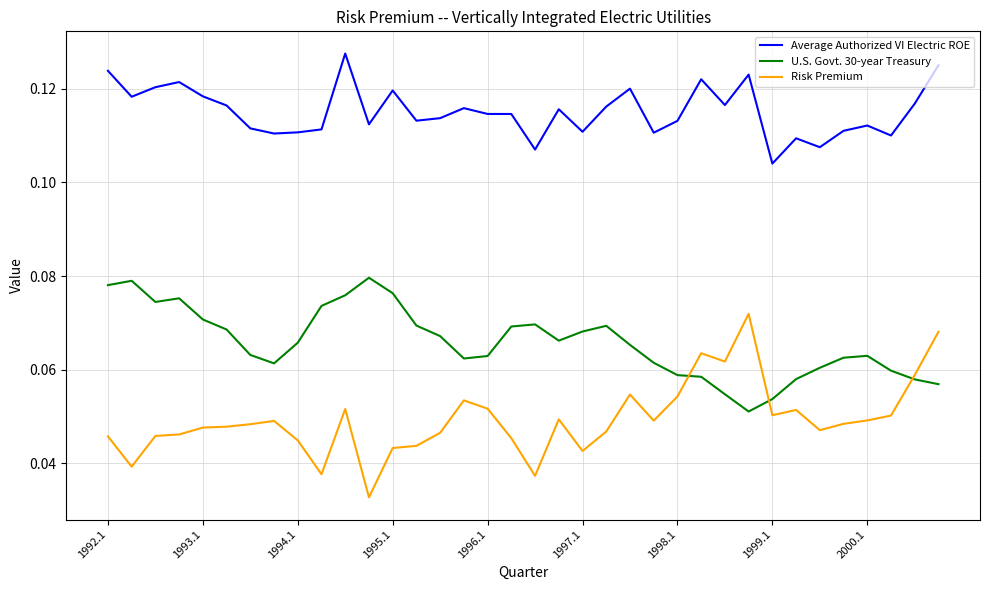

List the series in order of their overall mean, highest first.

Average Authorized VI Electric ROE, U.S. Govt. 30-year Treasury, Risk Premium